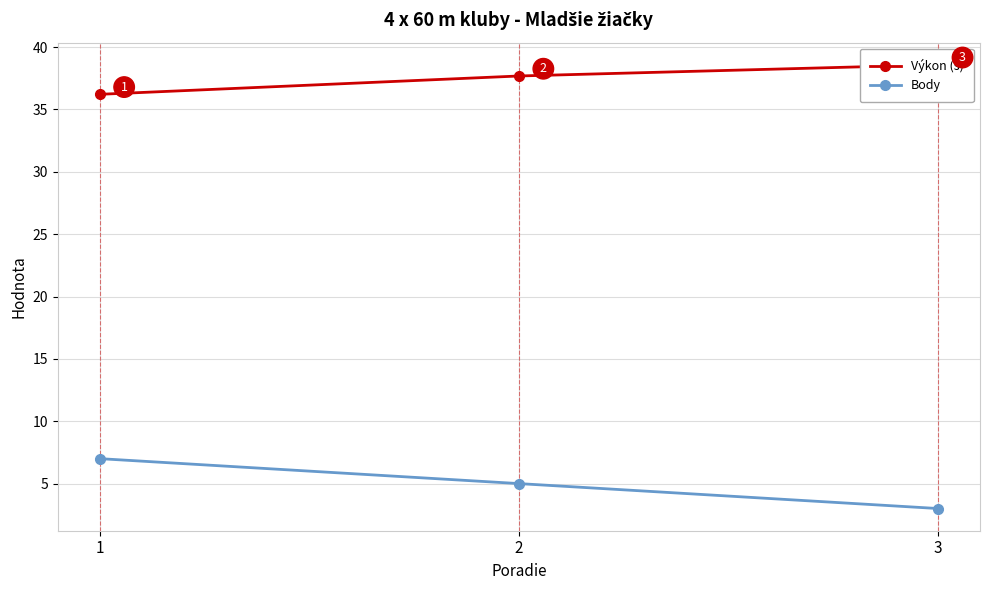

How many data points in Body are less than 5?

1